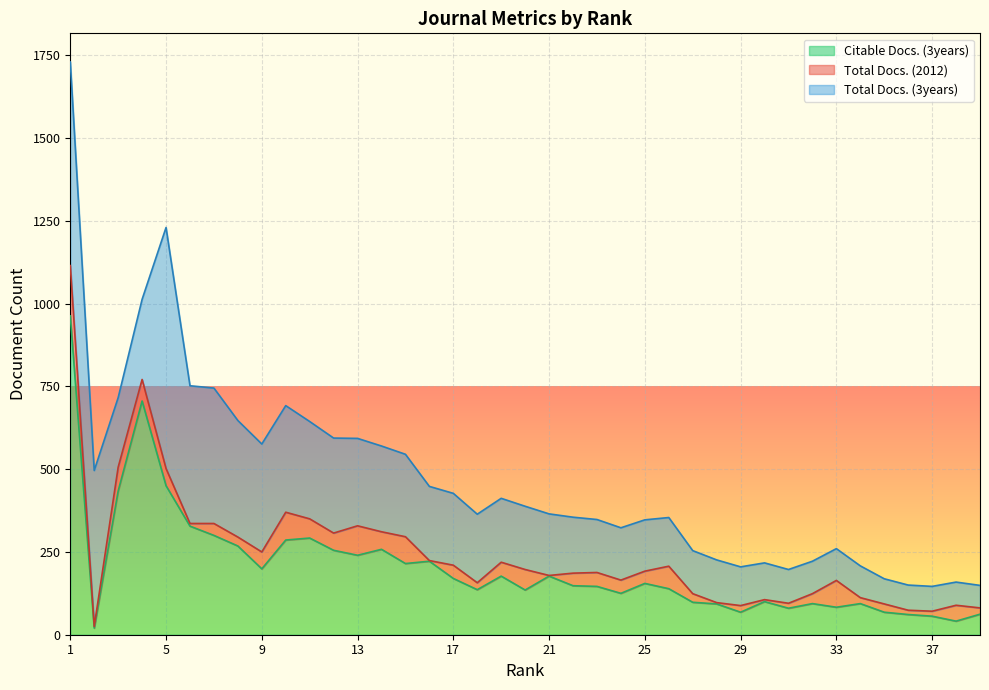

How many interior local valleys does the Total Docs. (2012) series have?

13